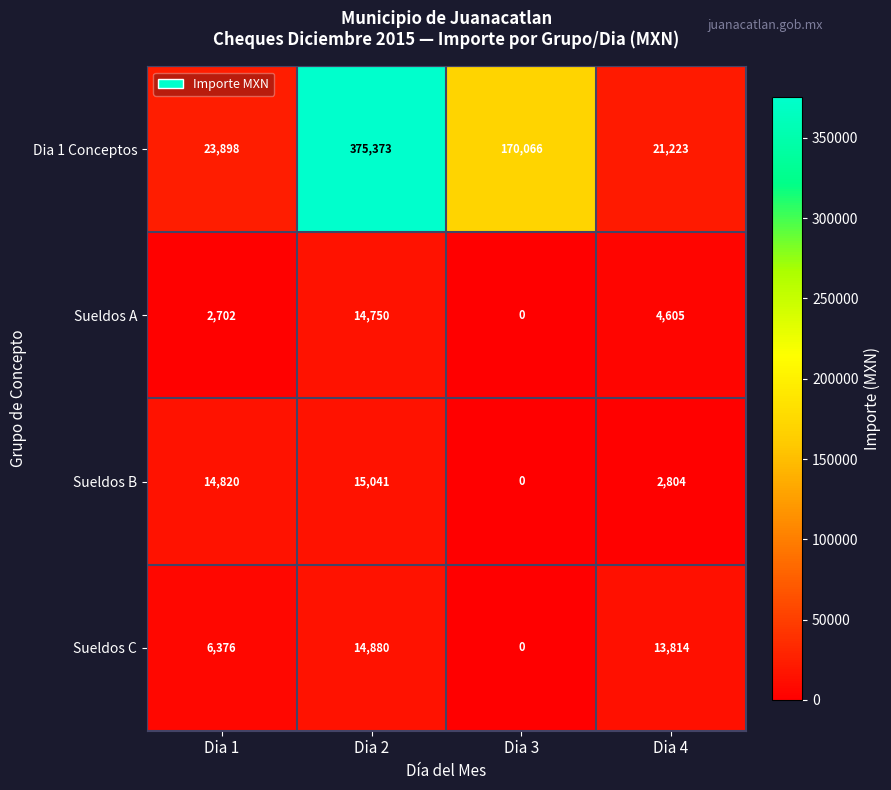

What is the maximum value shown in the chart?

375373